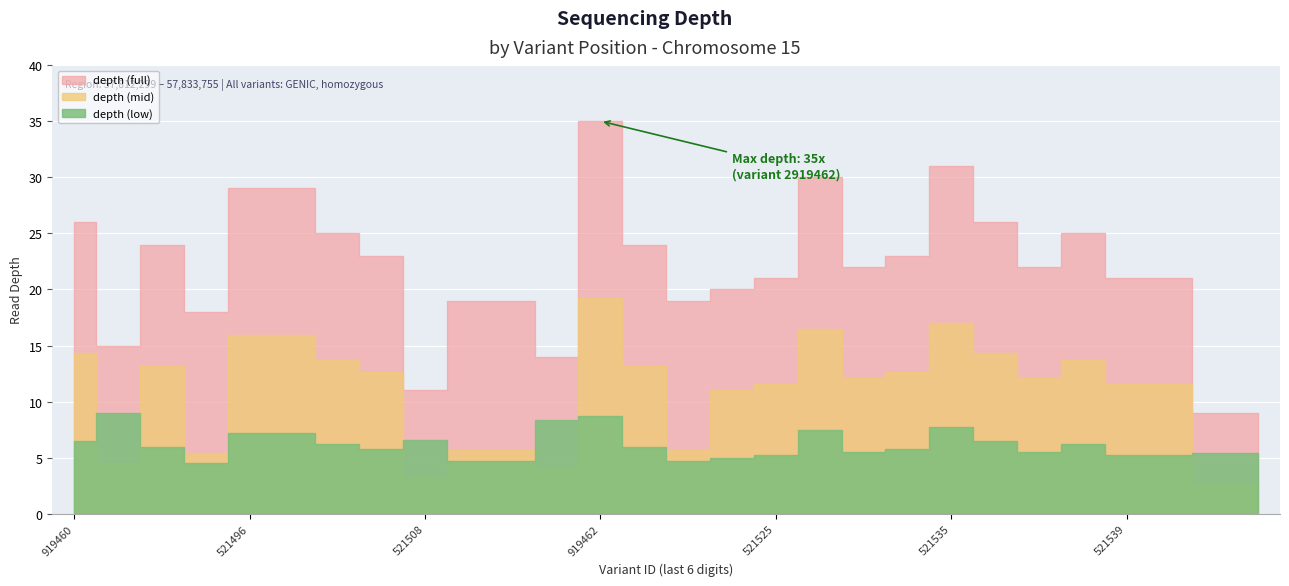

Which has a higher value, 112521508 or 112521504?

112521504